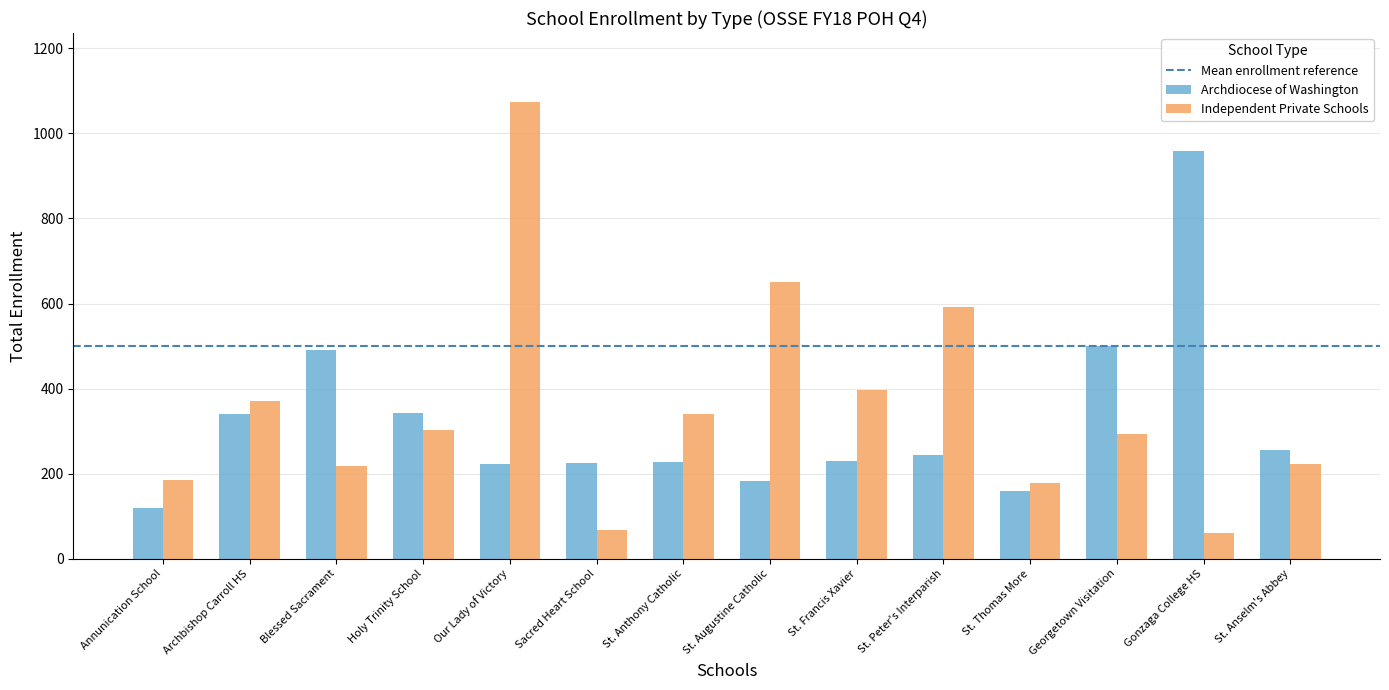

What is the average value of the Archdiocese of Washington series?

321